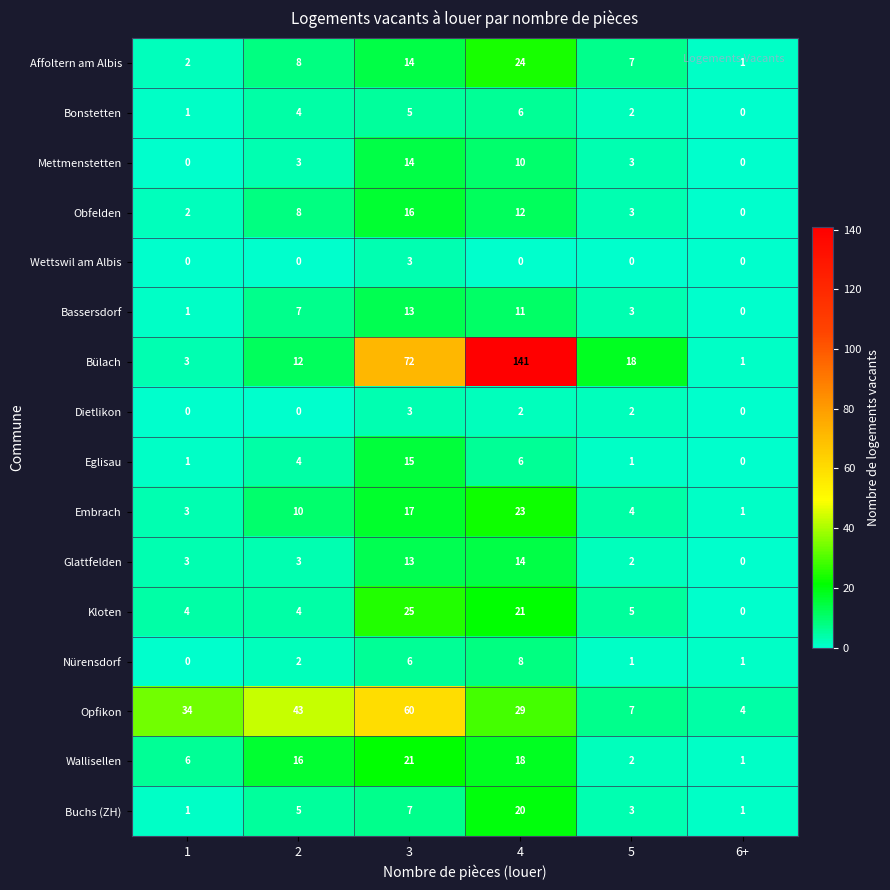

What is the difference between the Bülach values at 1 and 2?

9